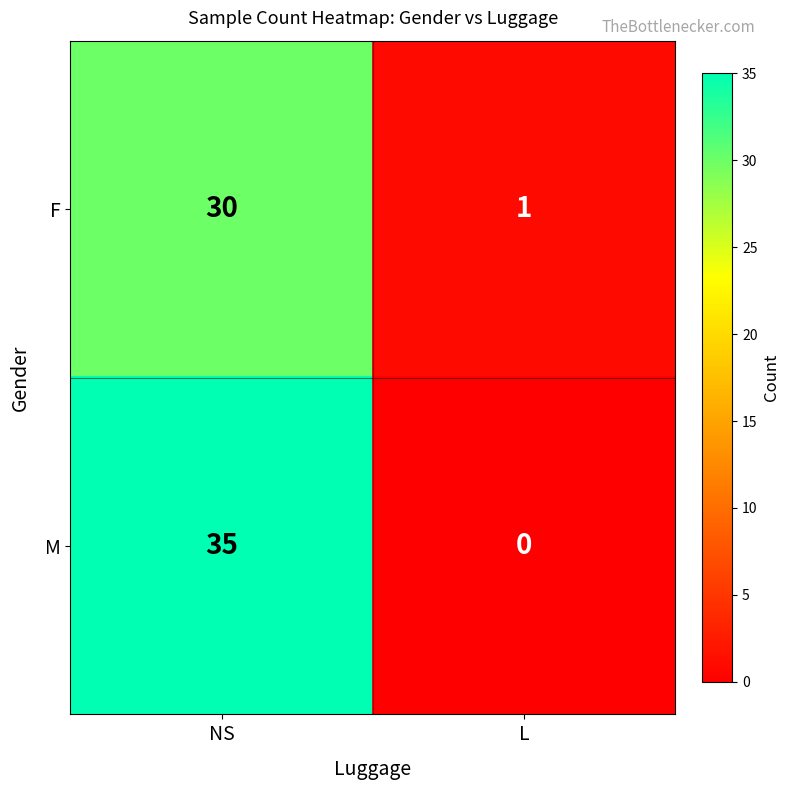

Where is M nearest to the value 17?

L